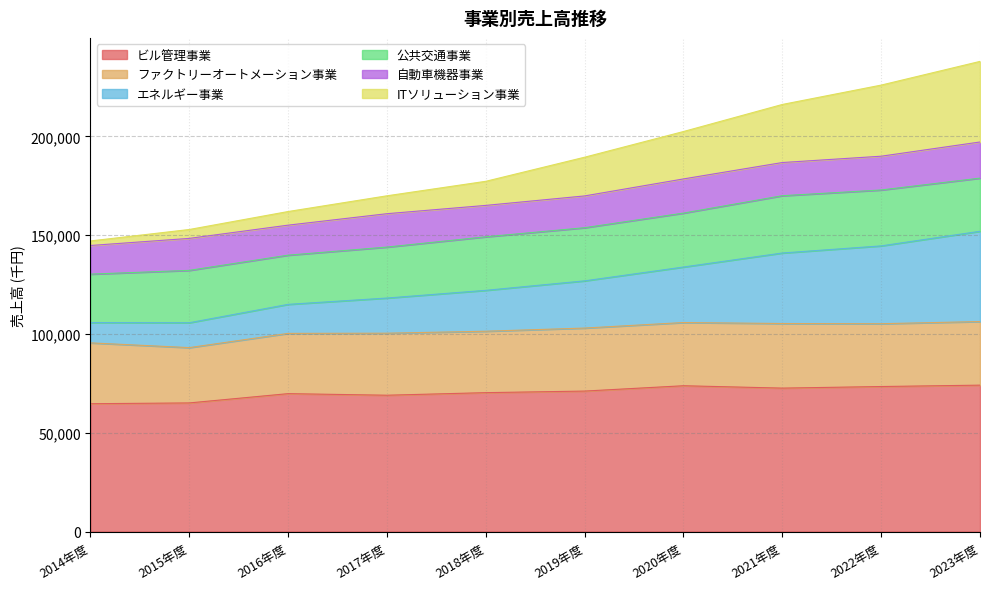

At which category does the chart reach its peak across all series?

2023年度